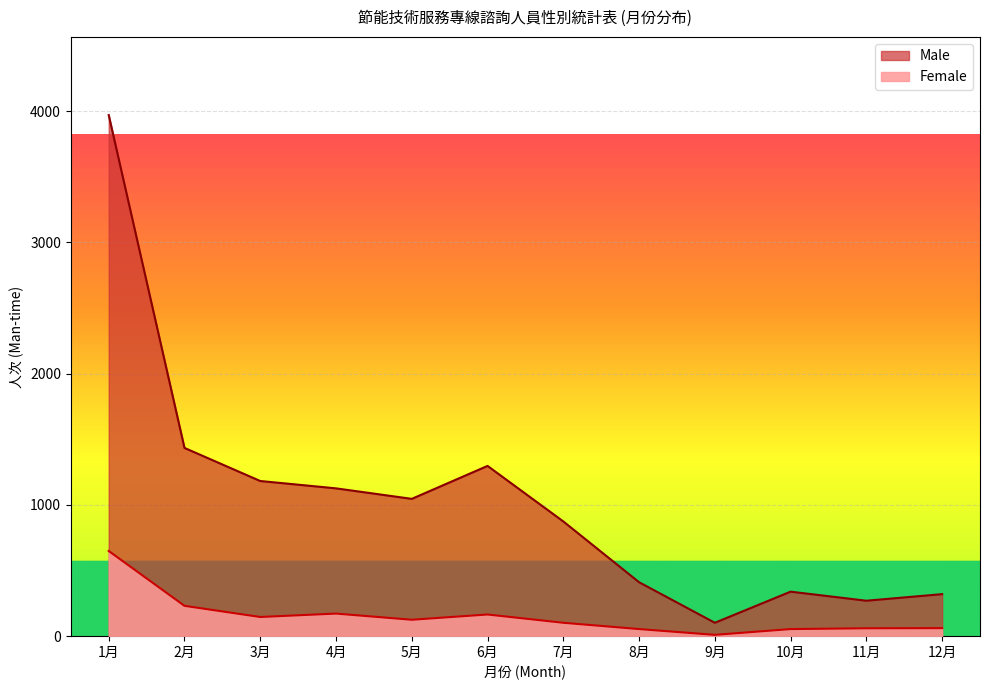

Which series has the largest range (max minus min)?

Male